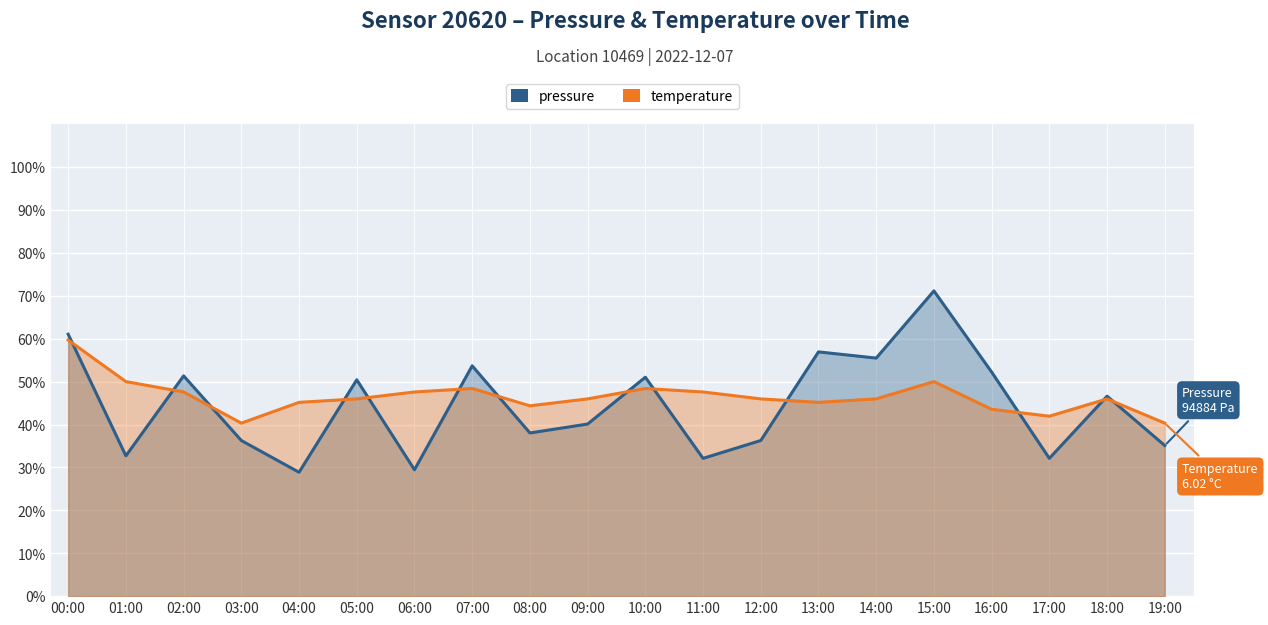

In temperature, how many points are lower than both neighbors (excluding endpoints)?

4